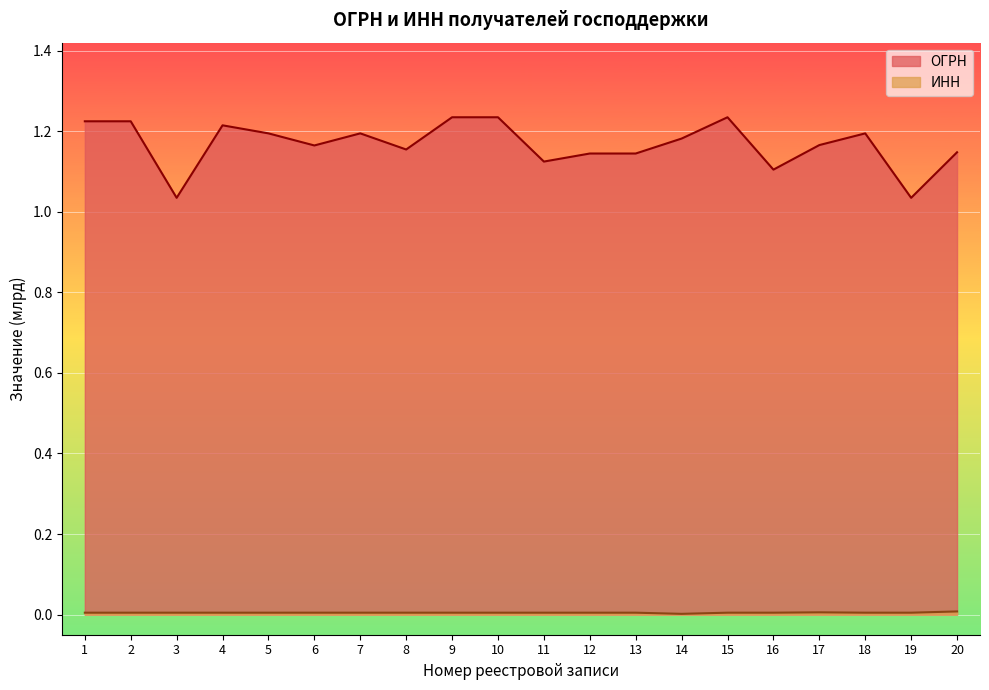

At which category does the chart reach its peak across all series?

15